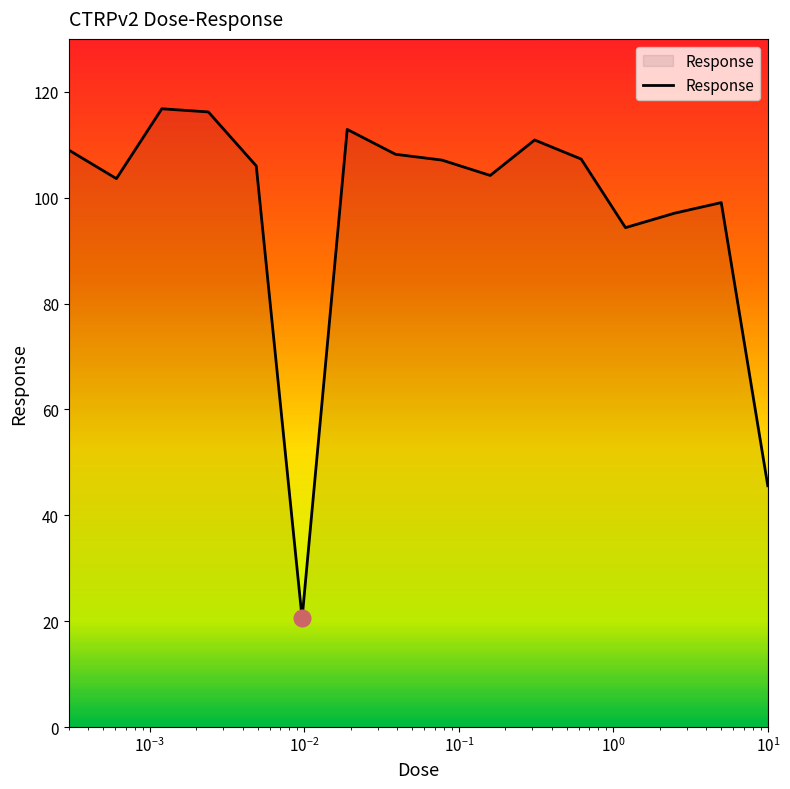

What is the difference between the maximum and minimum values?

96.3